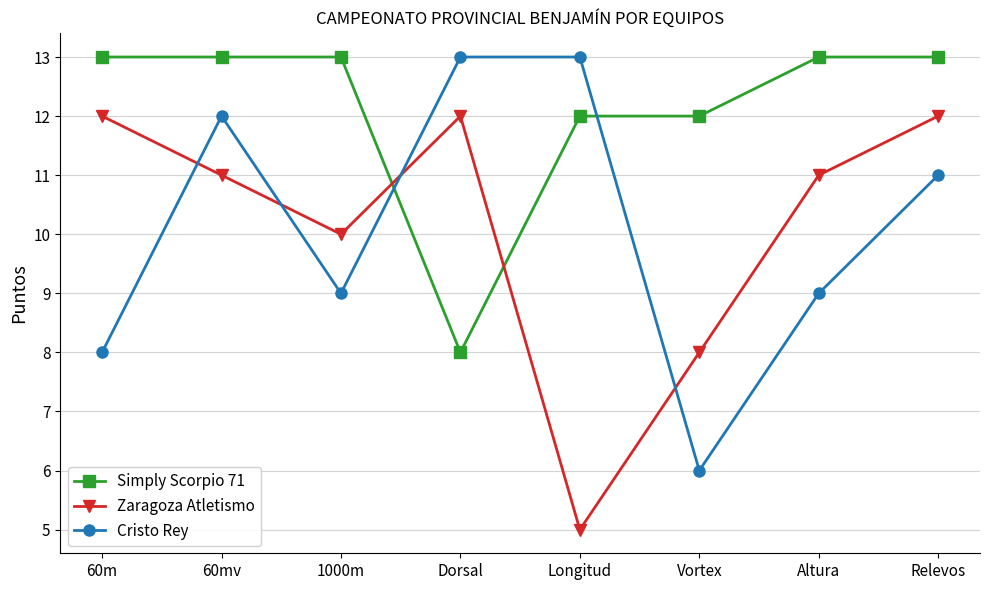

Rank the series at 1000m from lowest to highest value.

Cristo Rey, Zaragoza Atletismo, Simply Scorpio 71